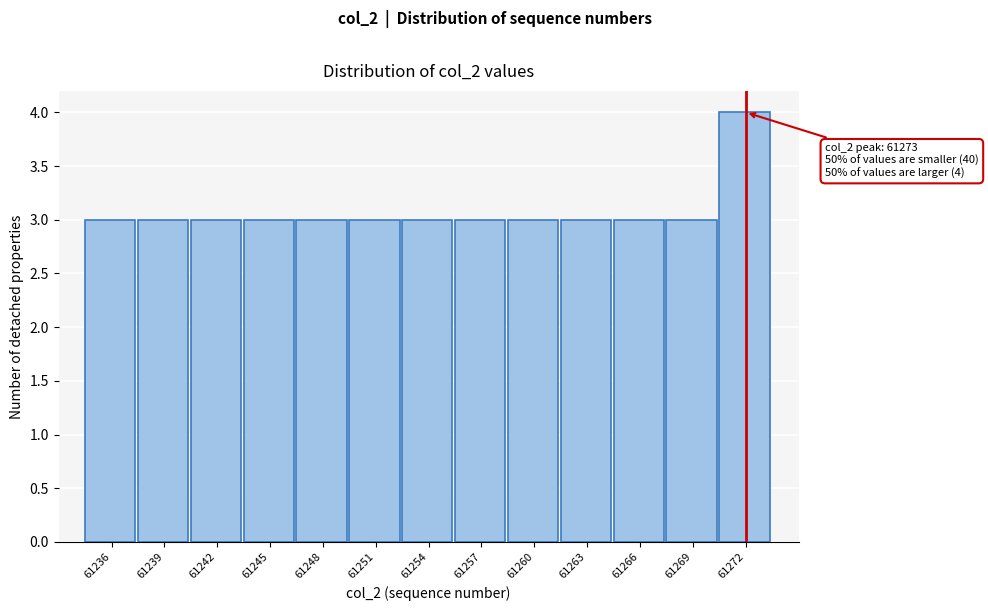

Reading right to left, transcribe all the data shown in this chart.

4	3	3	3	3	3	3	3	3	3	3	3	3